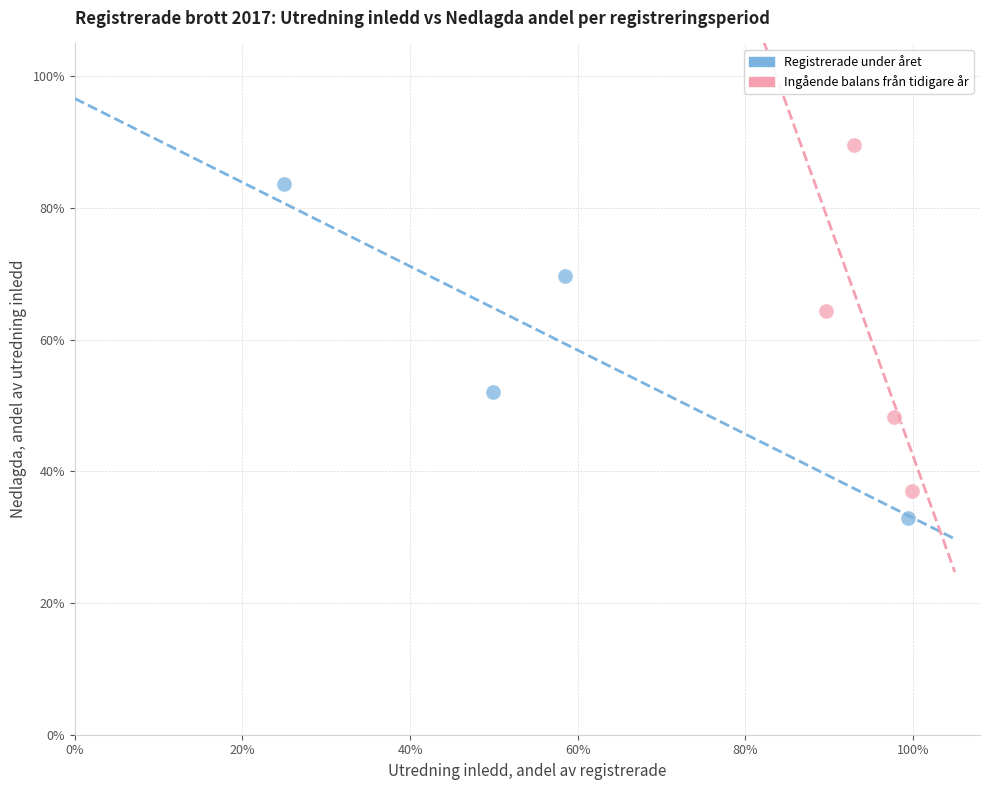

Which series contains the lowest Y value?

Registrerade under året